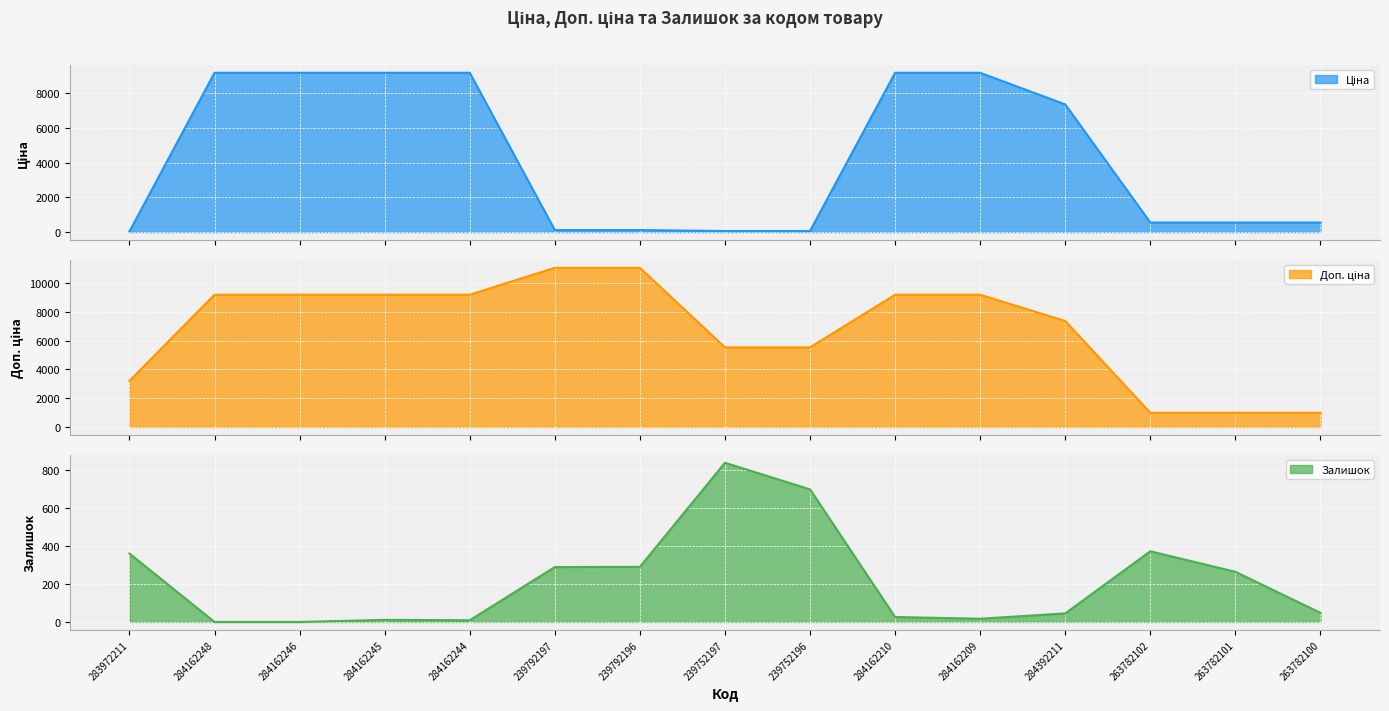

Is it true that Залишок equals 7.2 at 284162210?

False